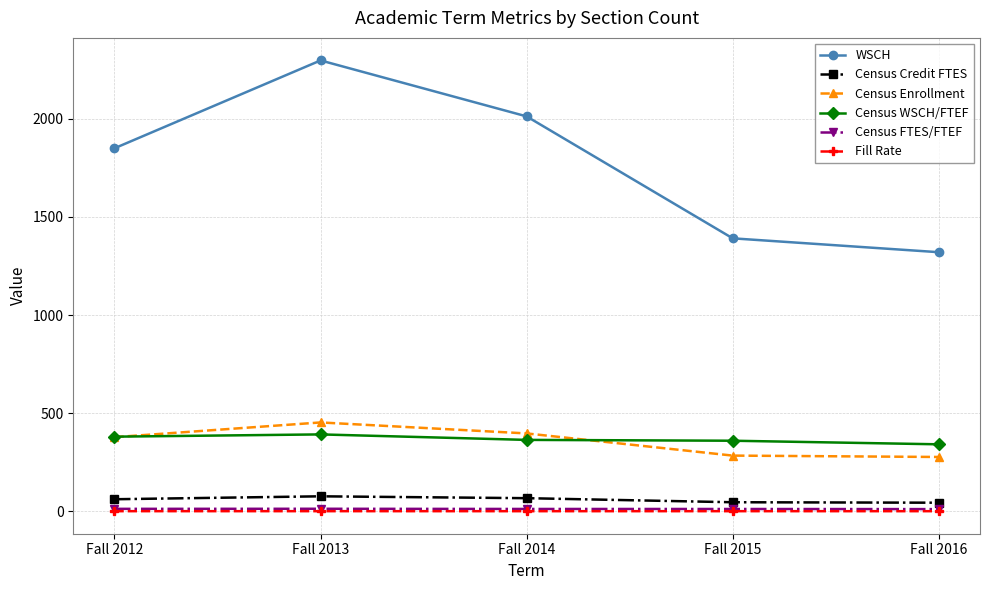

How many series are shown in this chart?

6